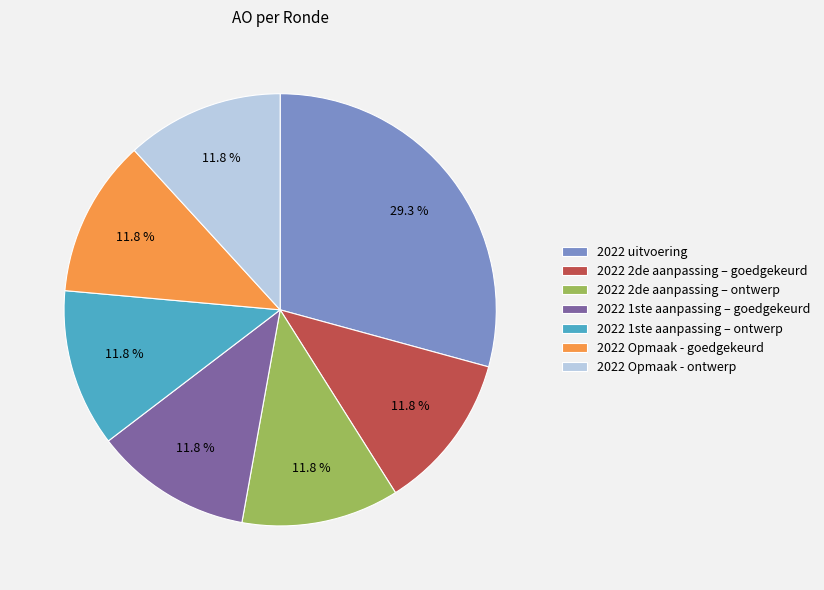

To the nearest percent, what portion does 2022 2de aanpassing – goedgekeurd represent?

12%